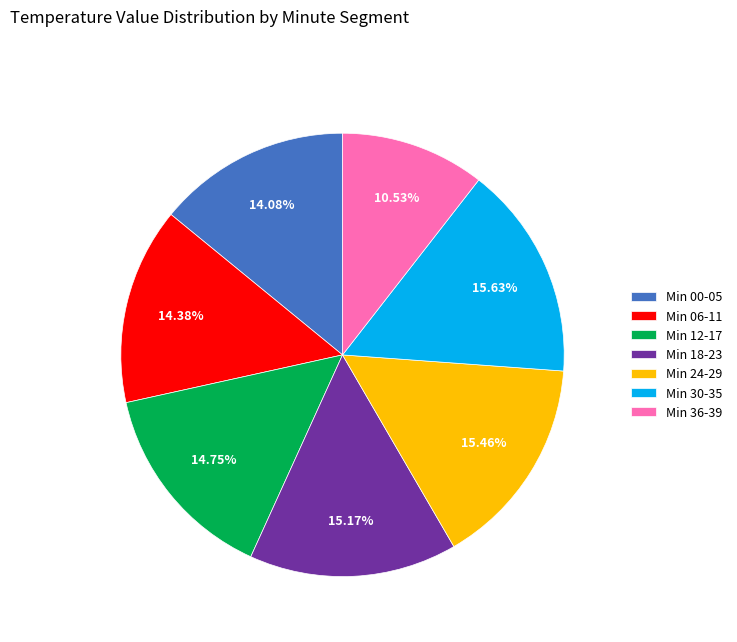

Does Min 06-11 represent more than half of the total?

No